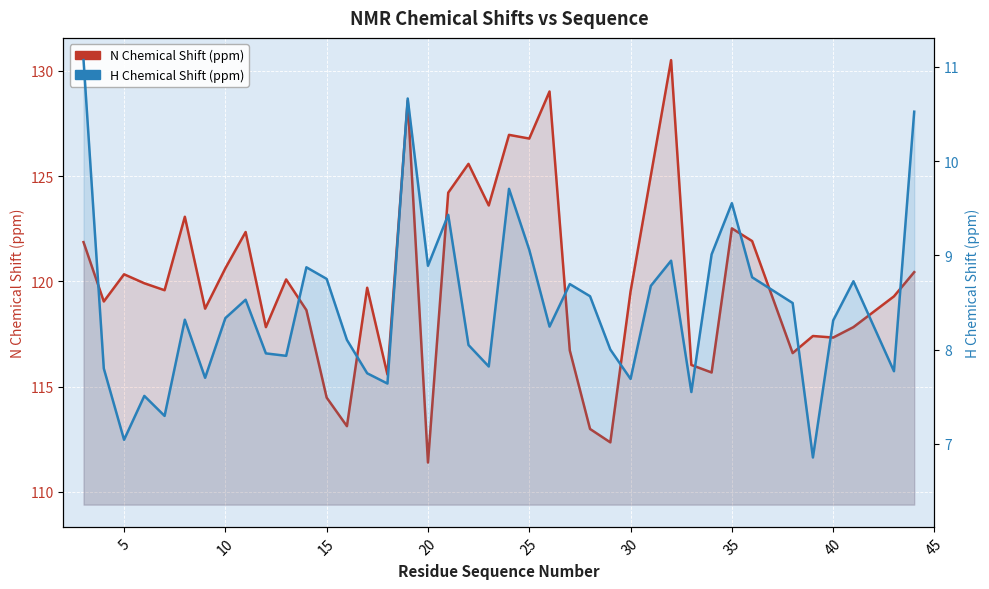

True or false: H Chemical Shift (ppm) has a value of 15.7 at 20.

False